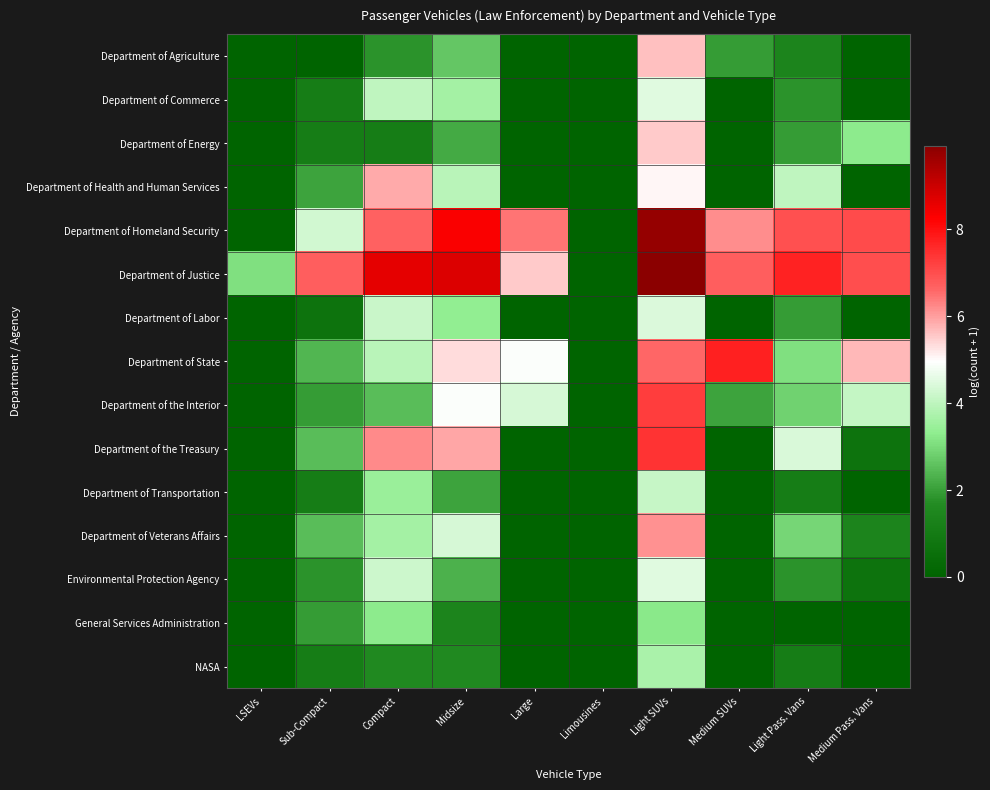

Between Compact and Light SUVs, which series saw the biggest shift?

Department of the Interior